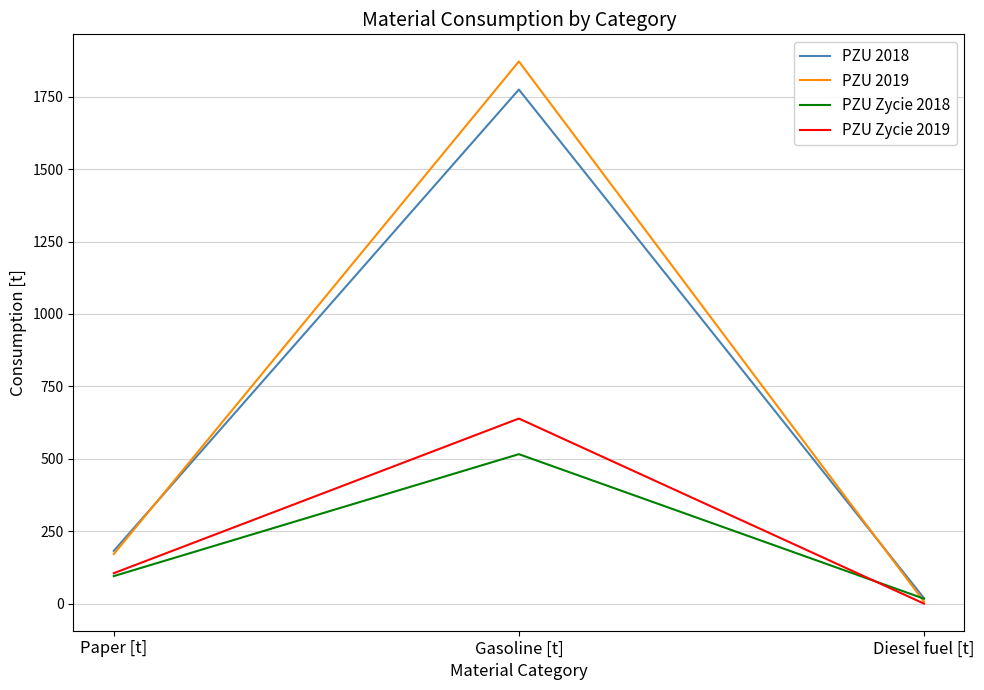

List the series in order of their peak value, lowest first.

PZU Zycie 2018, PZU Zycie 2019, PZU 2018, PZU 2019